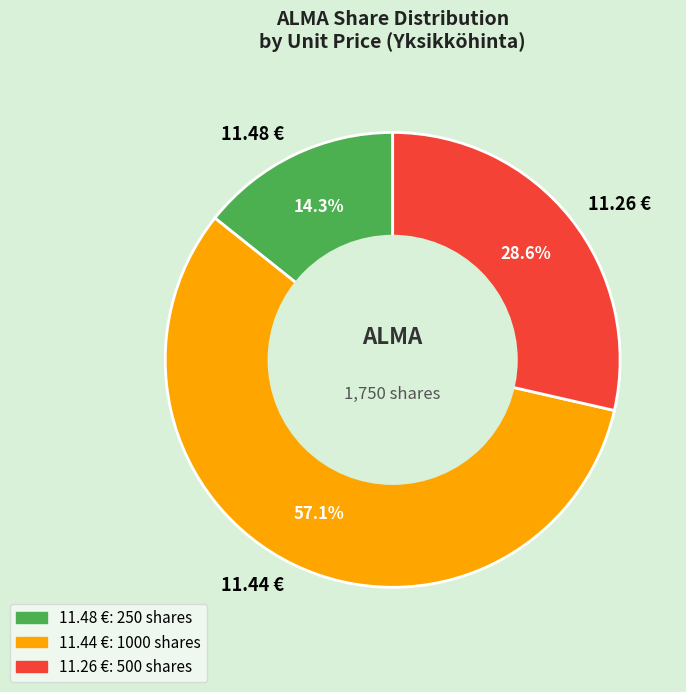

To the nearest percent, what is the average slice percentage?

33%